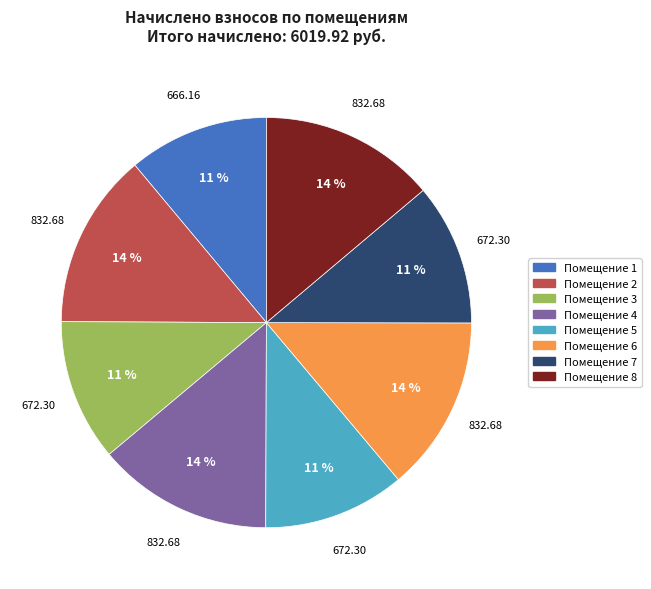

Count the number of slices in the pie.

8